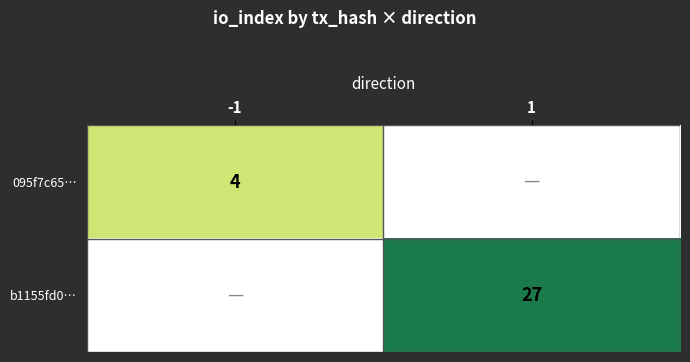

True or false: 095f7c65… has a value of 5 at -1.

False